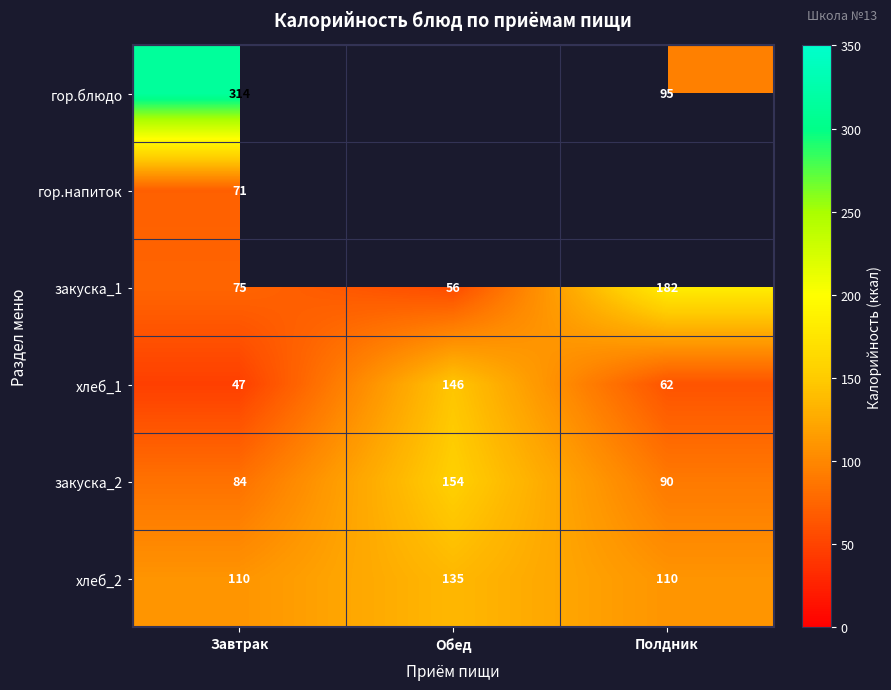

Is the value of закуска_2 at Полдник greater than the value of хлеб_1 at Полдник?

Yes